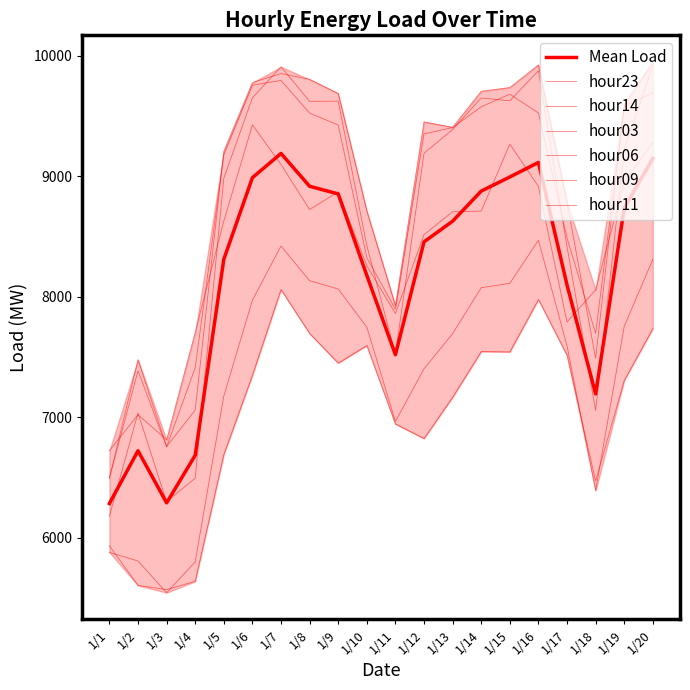

Which series has the largest total across all categories?

hour11